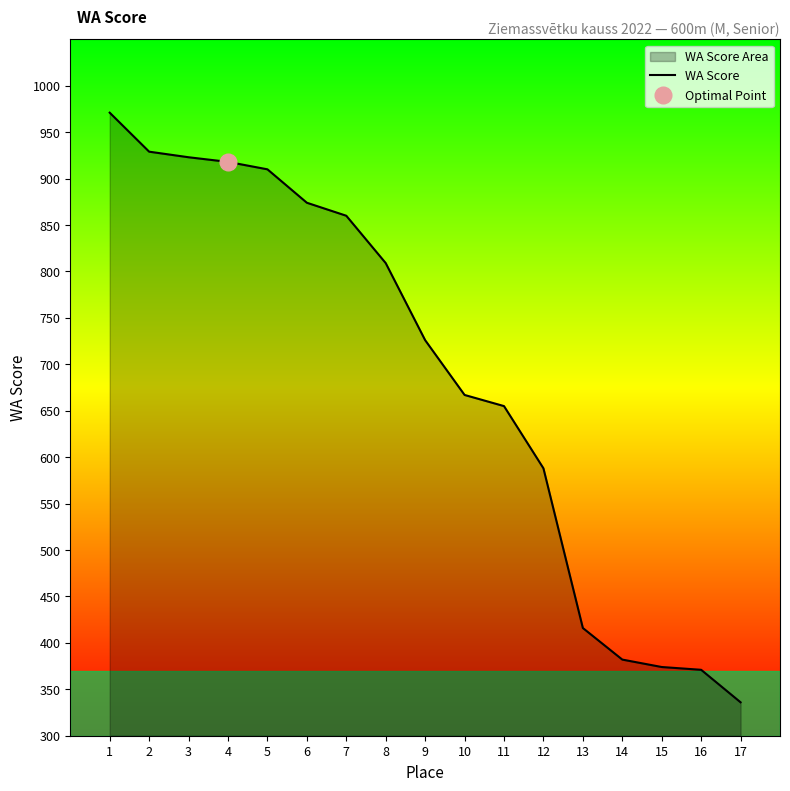

How many values are below 726?

8